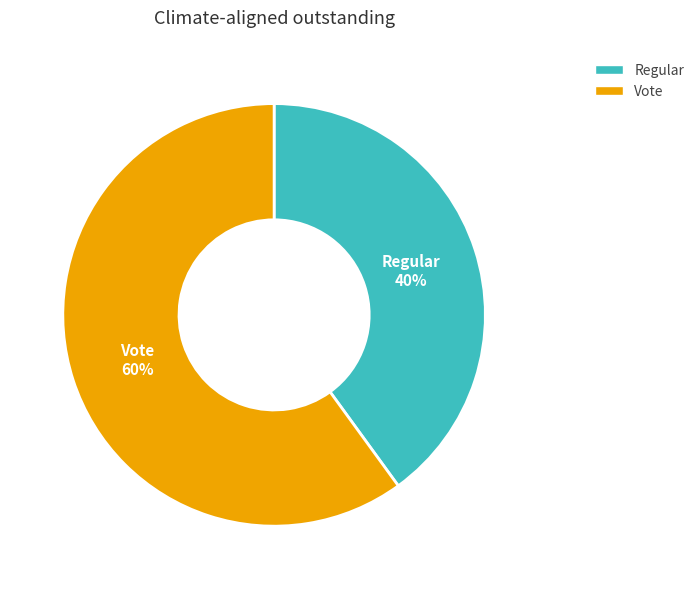

Is the sum of Regular and Vote greater than half?

Yes